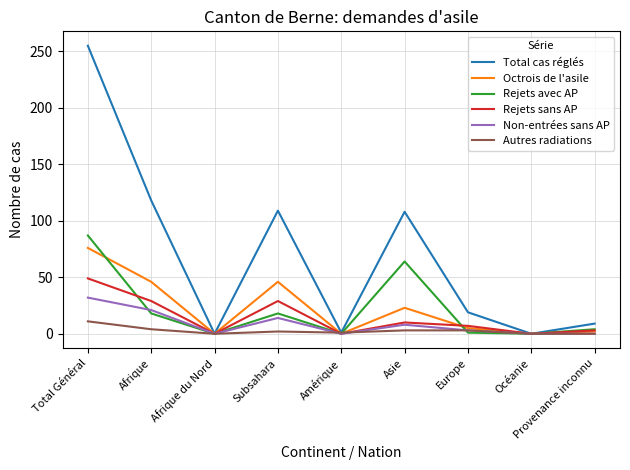

The value of Non-entrées sans AP at Afrique is 21. True or false?

True